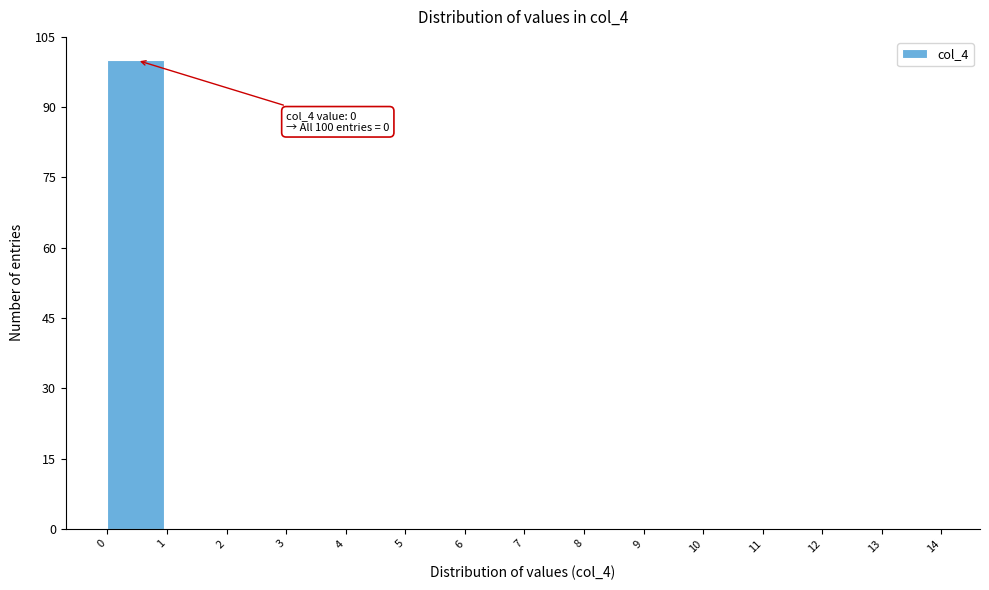

Over which range of the x-axis is the bar tallest?

0 to 1